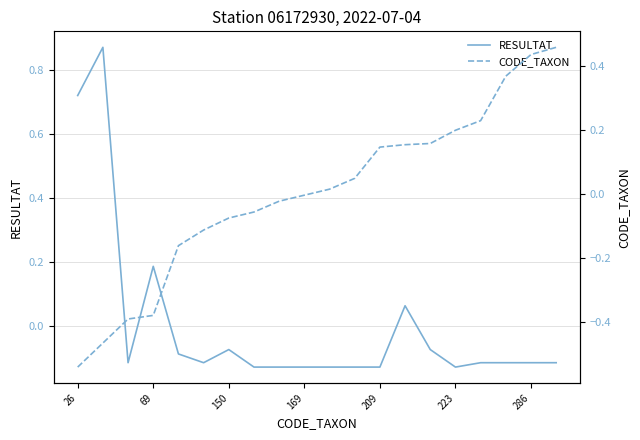

At 14, list the series in order from smallest to largest.

RESULTAT, CODE_TAXON